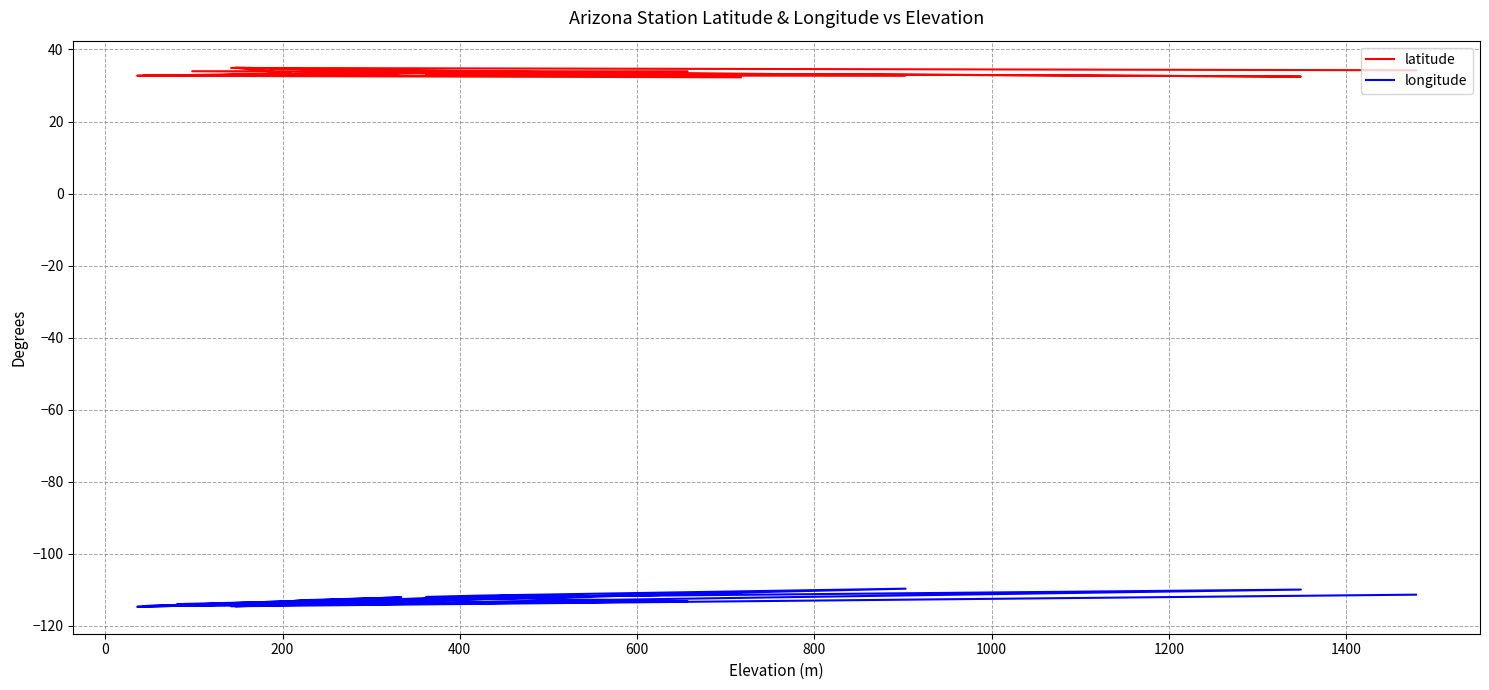

True or false: longitude has a value of -156.2 at 1600.

False